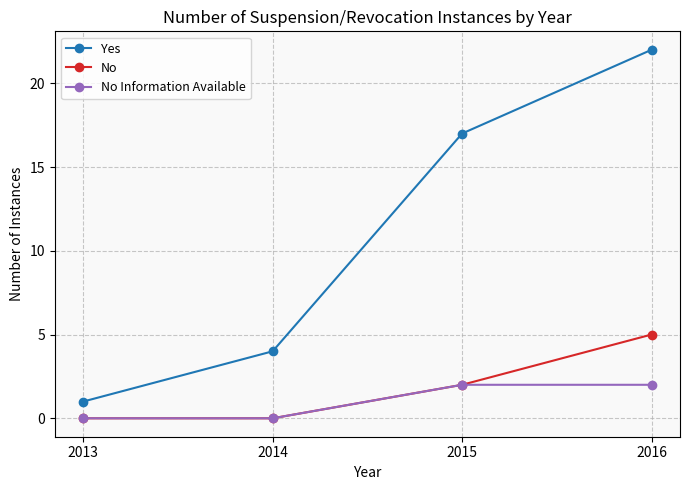

Between 2014 and 2016, which series saw the biggest shift?

Yes